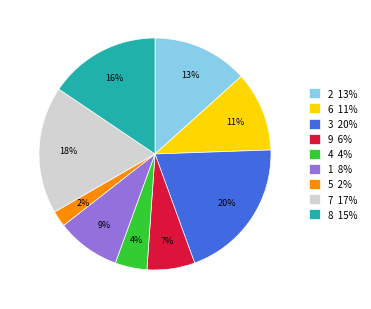

How many slices are in this pie chart?

9